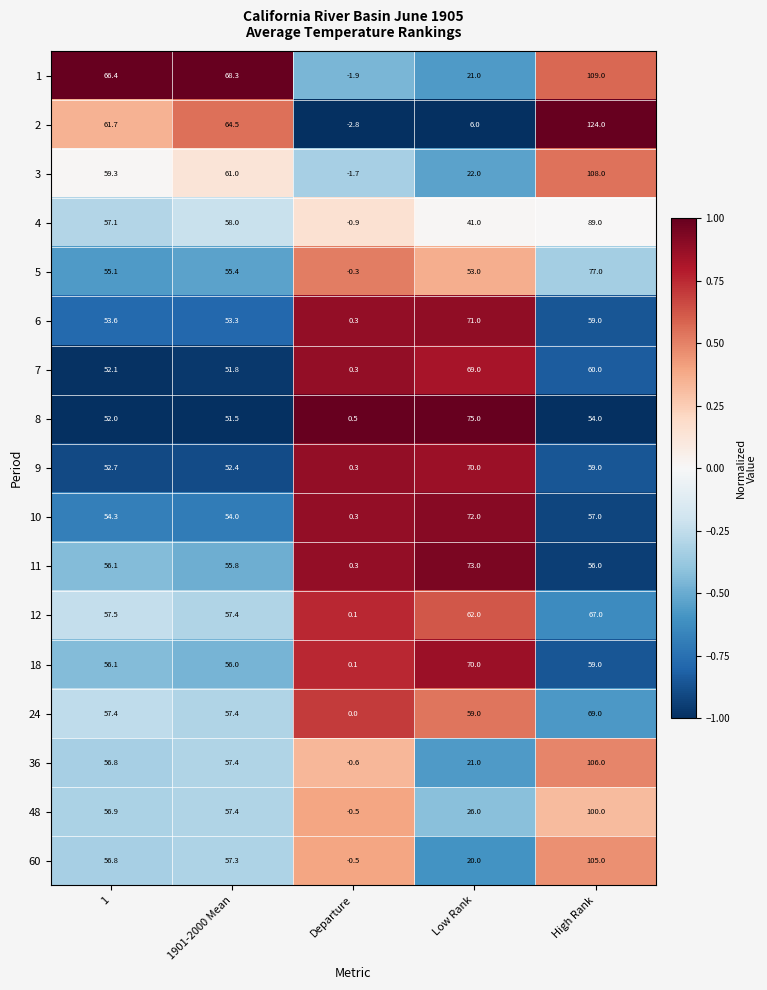

Which category has the lowest value in the 6 series?

Departure